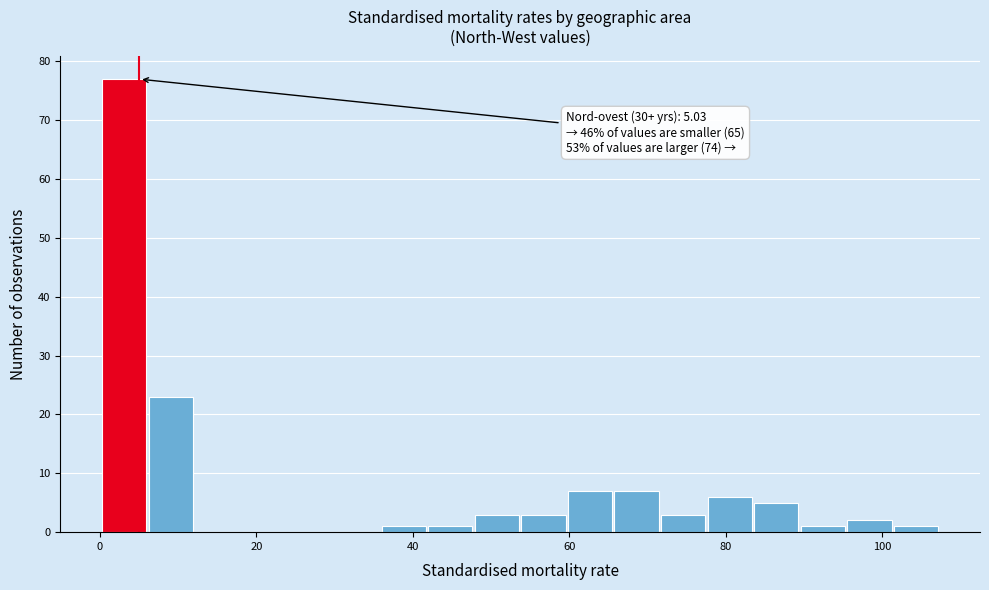

Read against the x-axis, roughly where is the centre of the tallest bar?

4